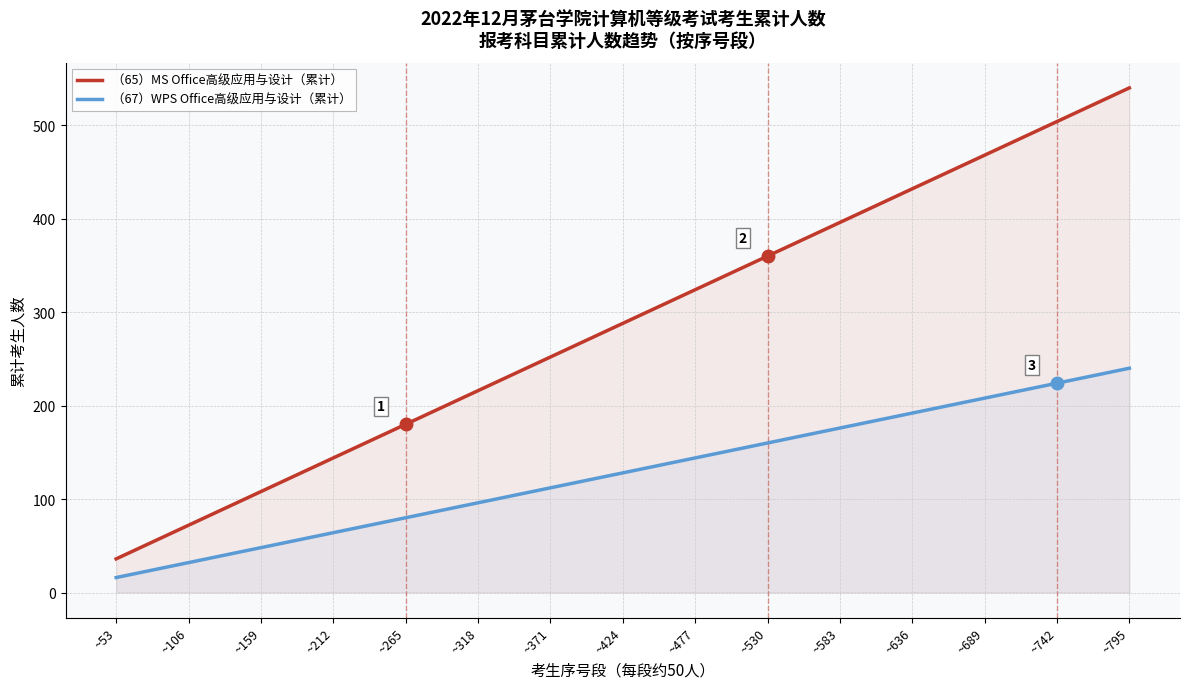

Is it true that （65）MS Office高级应用与设计（累计） equals 39 at ~106?

False